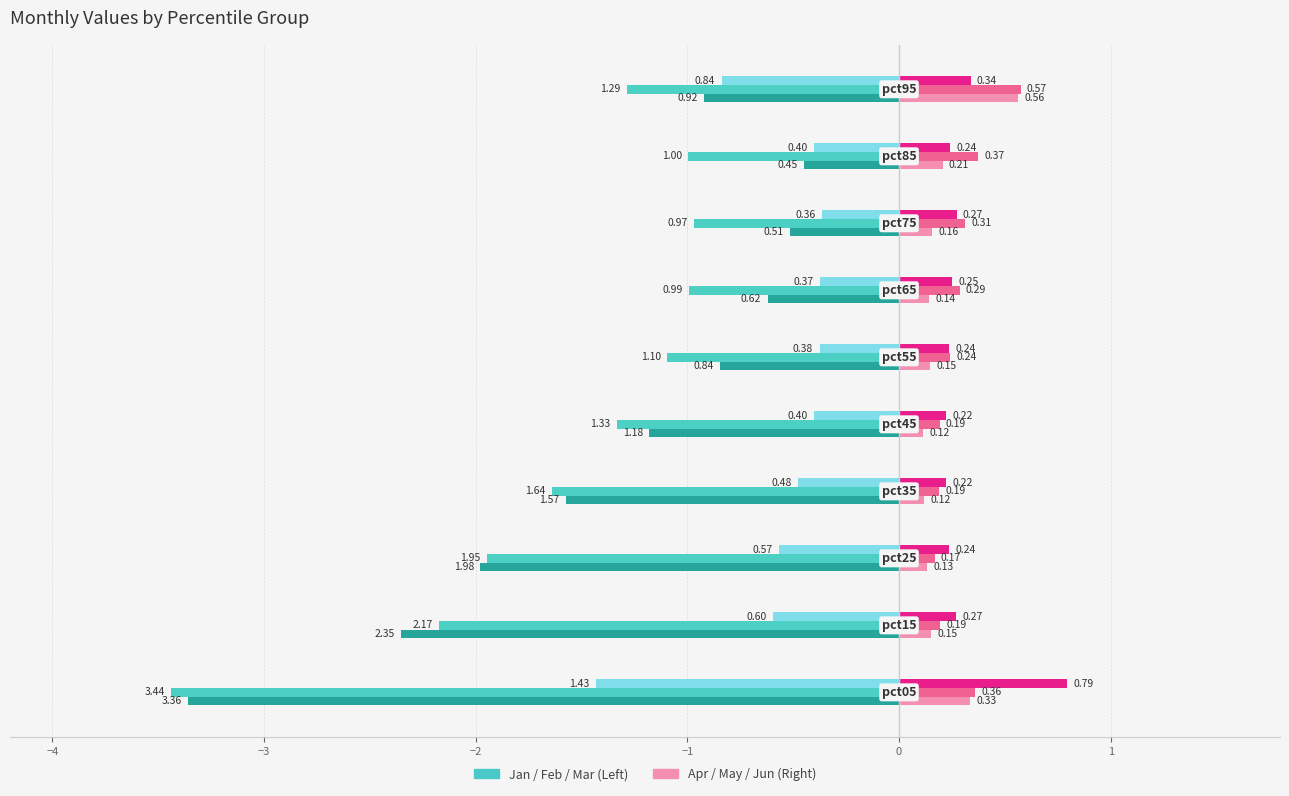

How many distinct data groups are displayed?

6